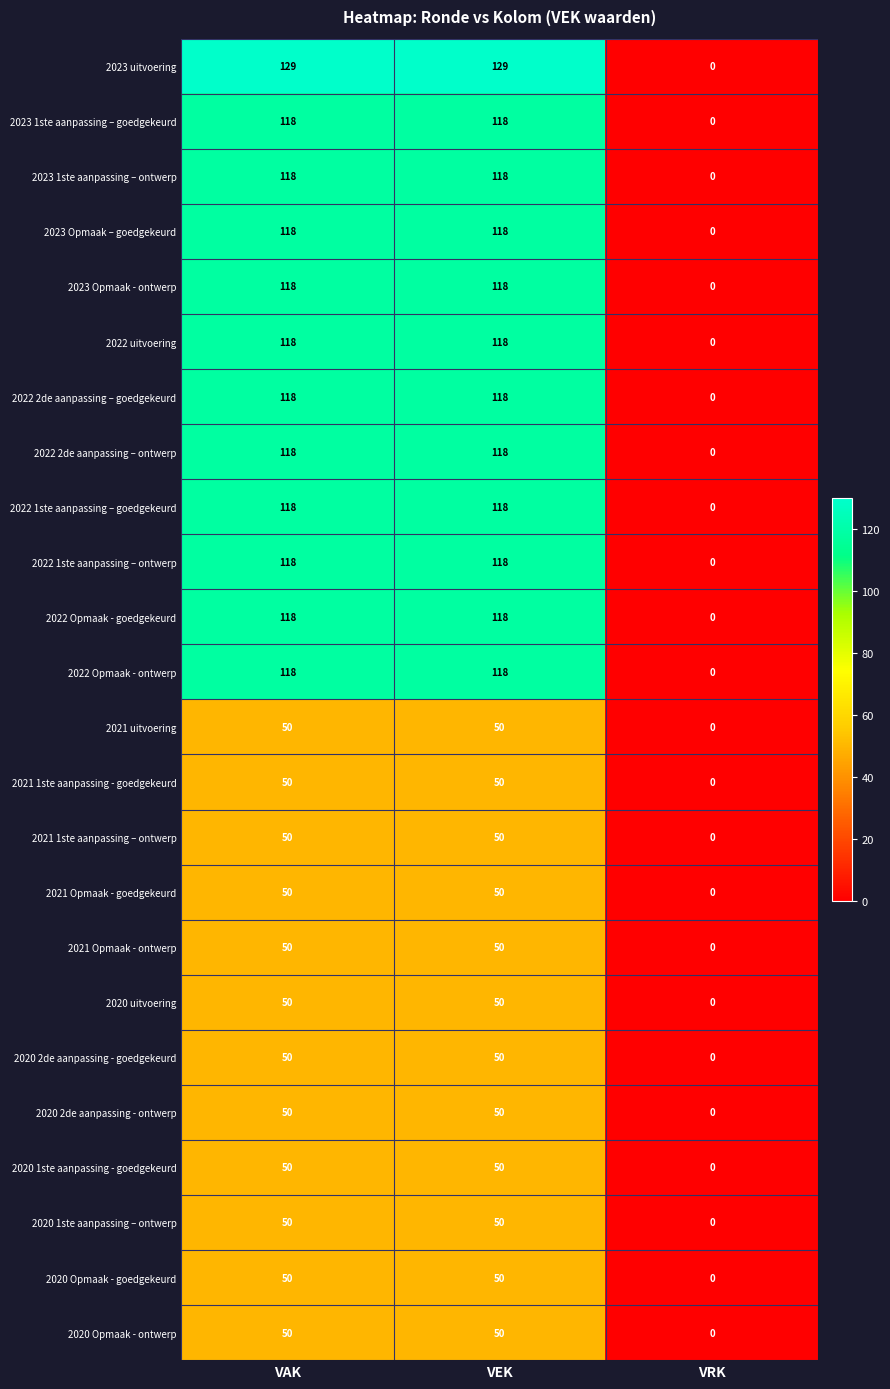

What is the difference between the 2022 1ste aanpassing – goedgekeurd values at VEK and VRK?

118